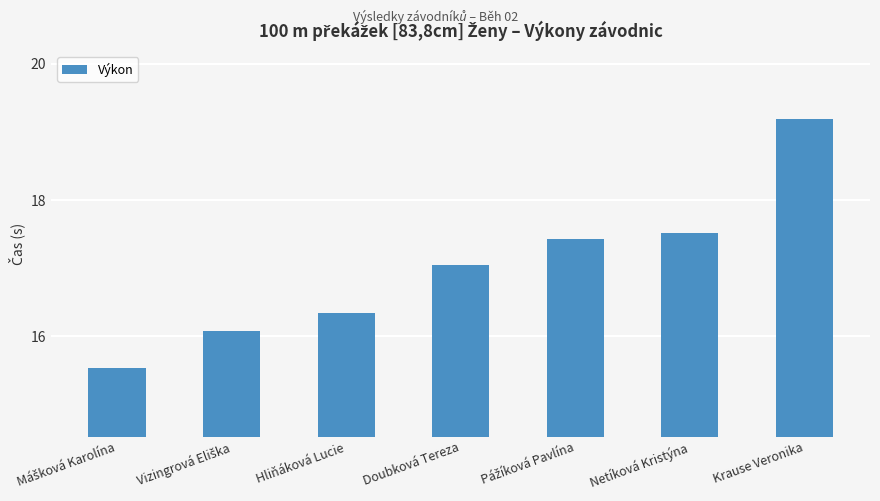

What is the value of the 1st bar from the left?

15.5